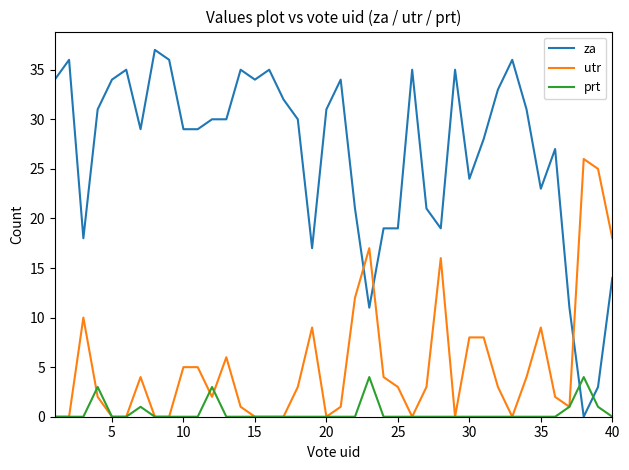

List the series in order of their peak value, lowest first.

prt, utr, za